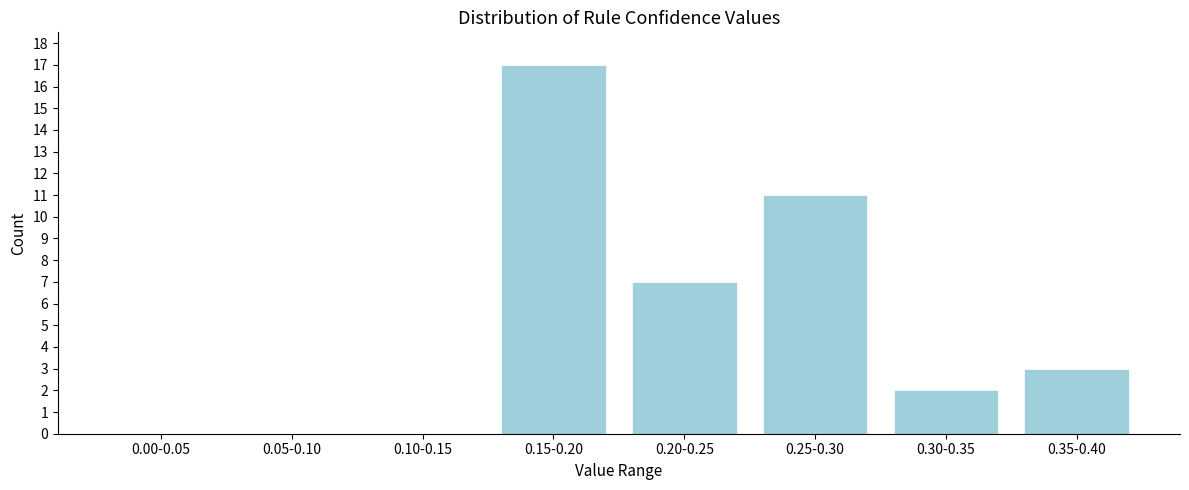

Reading left to right, extract all data points from this chart.

0.00-0.05=0	0.05-0.10=0	0.10-0.15=0	0.15-0.20=17	0.20-0.25=7	0.25-0.30=11	0.30-0.35=2	0.35-0.40=3